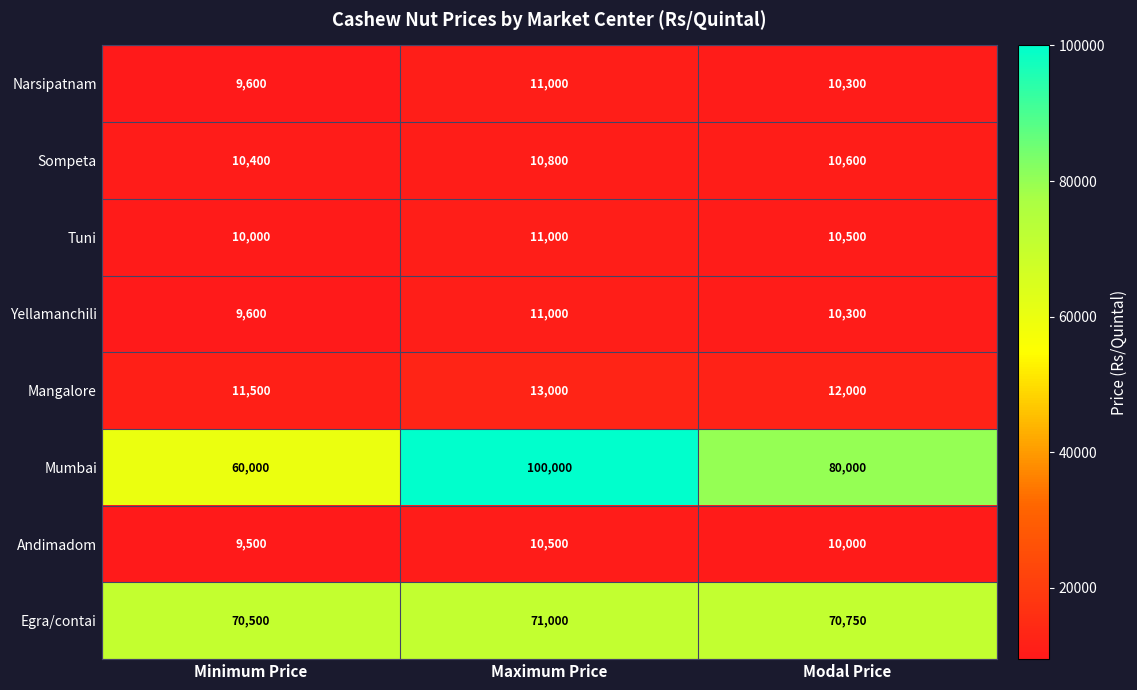

At which label is Mumbai closest to 80000?

Modal Price